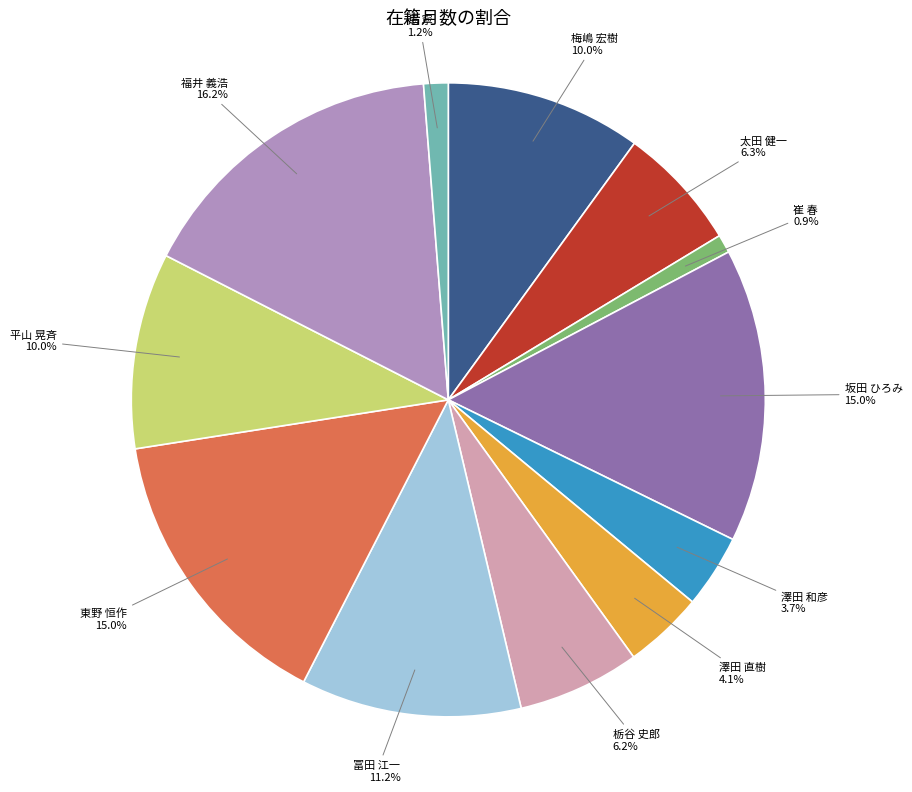

Count the number of slices in the pie.

12